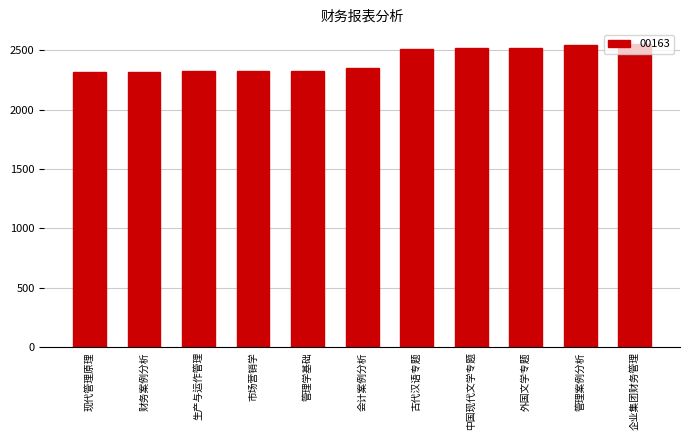

What is the difference between the values at 中国现代文学专题 and 古代汉语专题?

2